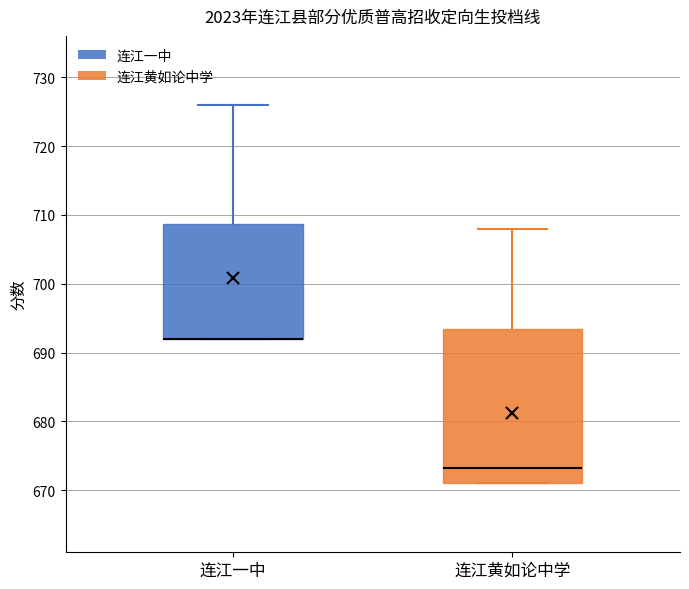

Where does the median line of the box for 连江黄如论中学 sit on the y-axis? The values are not printed on the chart, so give them approximately, as read against the axis.

673